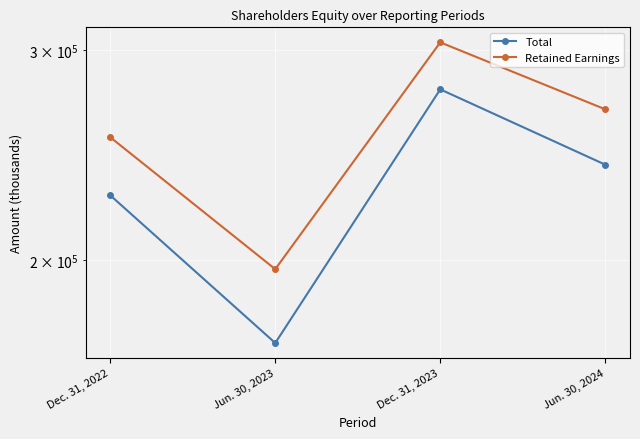

True or false: Total and Retained Earnings intersect in this chart.

False